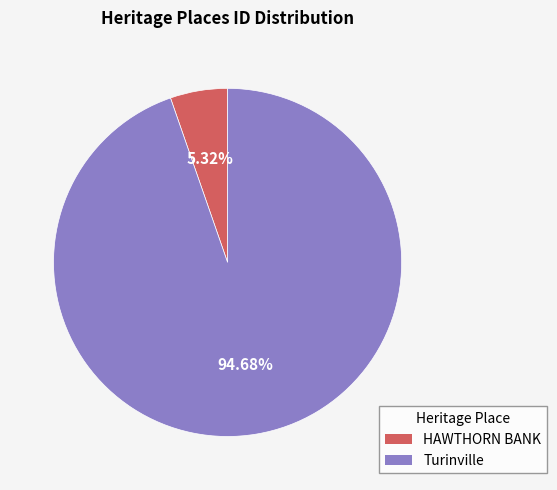

Does any single category account for the majority?

Yes